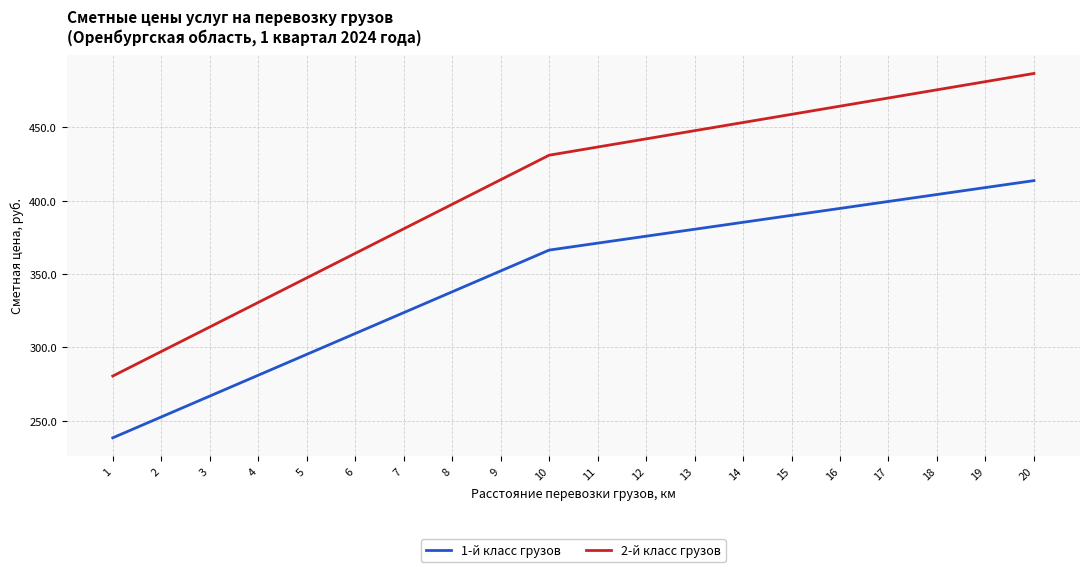

Rank the series by their maximum value, from highest to lowest.

2-й класс грузов, 1-й класс грузов